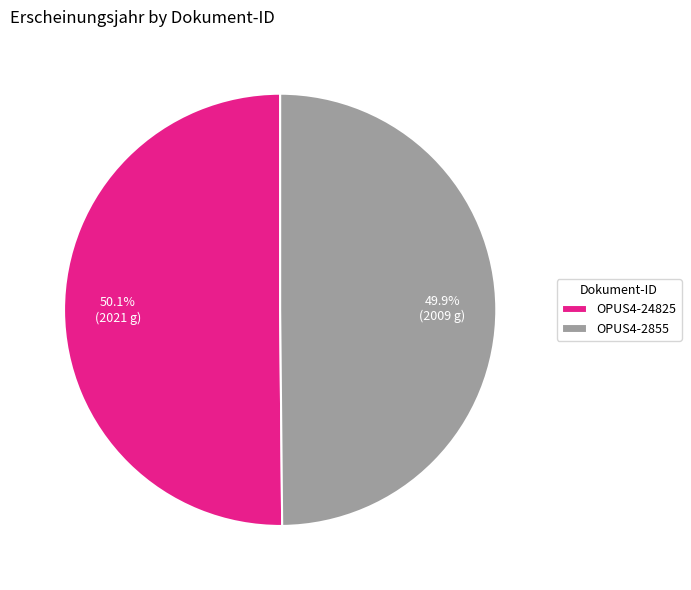

How many slices are in this pie chart?

2